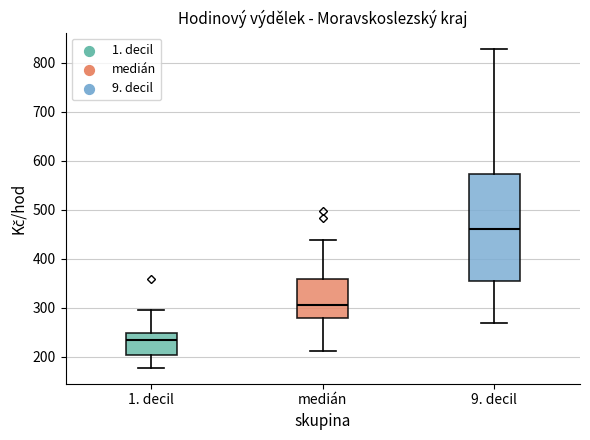

Where does the median line of the box for 1. decil sit on the y-axis? The values are not printed on the chart, so give them approximately, as read against the axis.

230